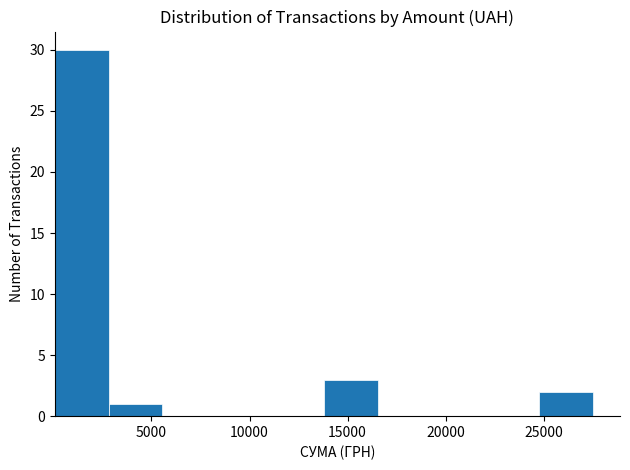

Which range on the x-axis has the tallest bar?

0 to 3000